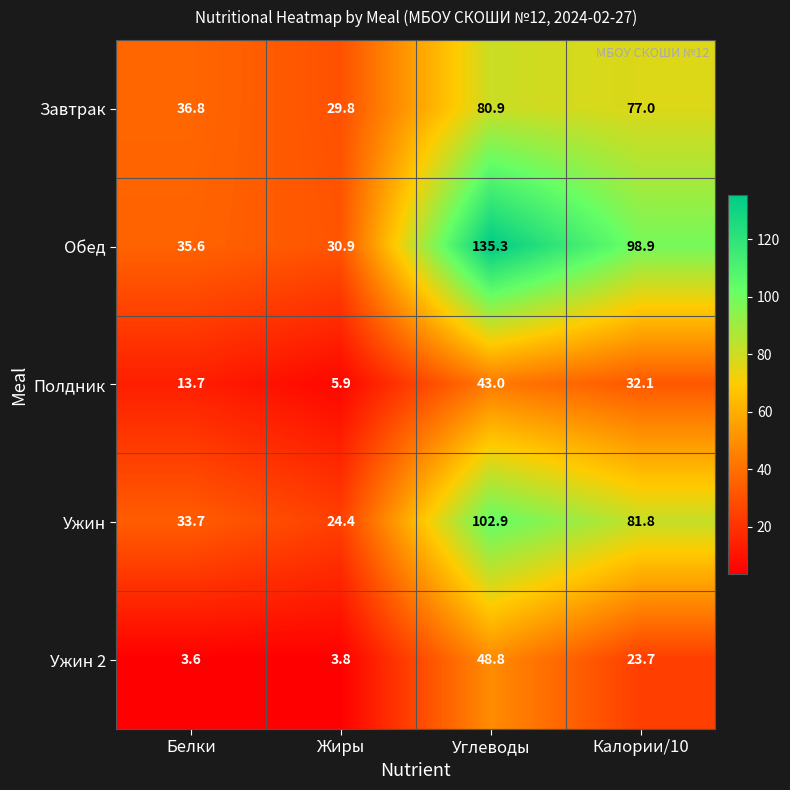

How many series are shown in this chart?

5